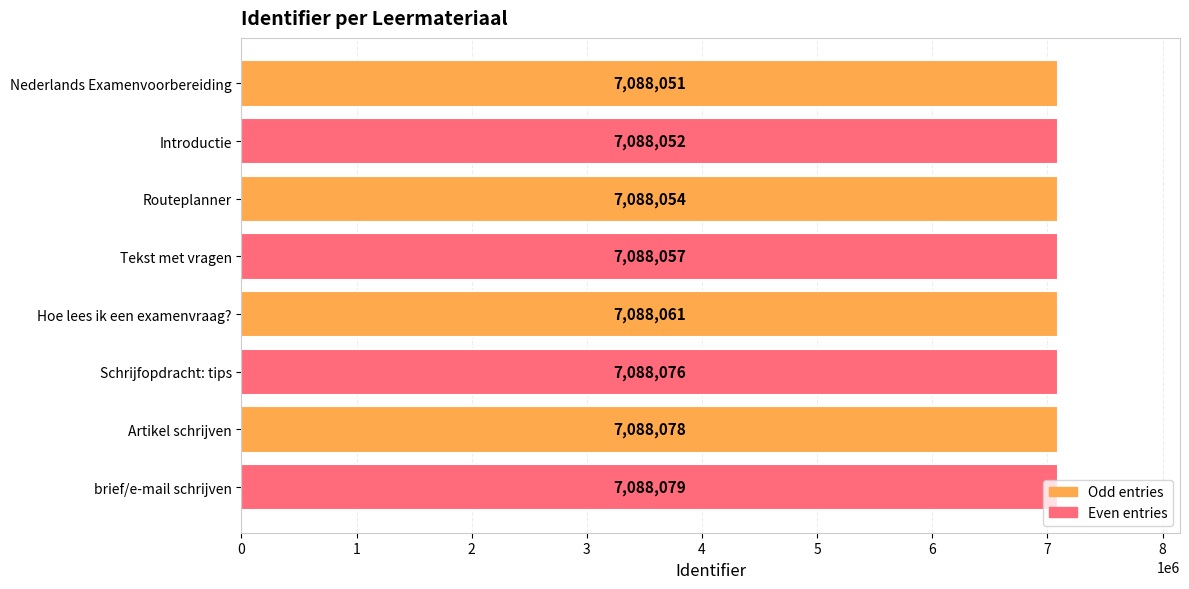

What is the approximate value at Routeplanner, to the nearest 5?

7088055